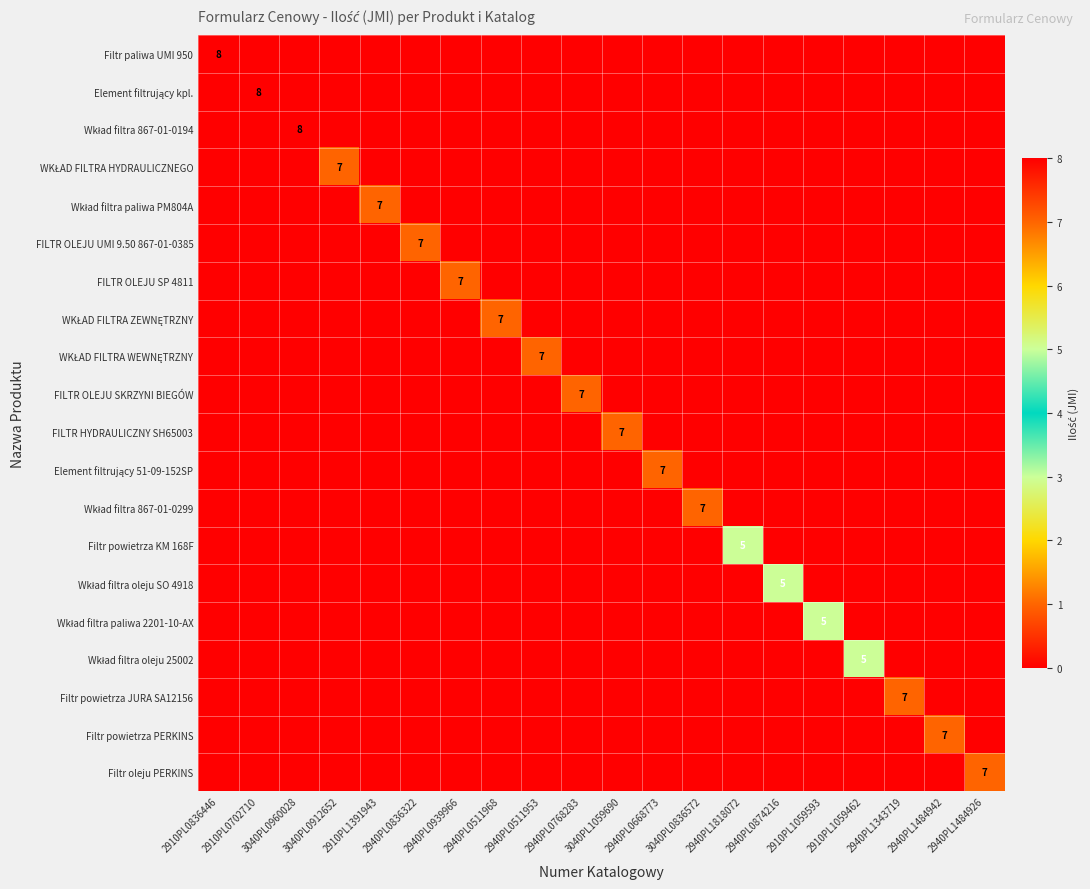

Which series has the largest range (max minus min)?

Filtr paliwa UMI 950